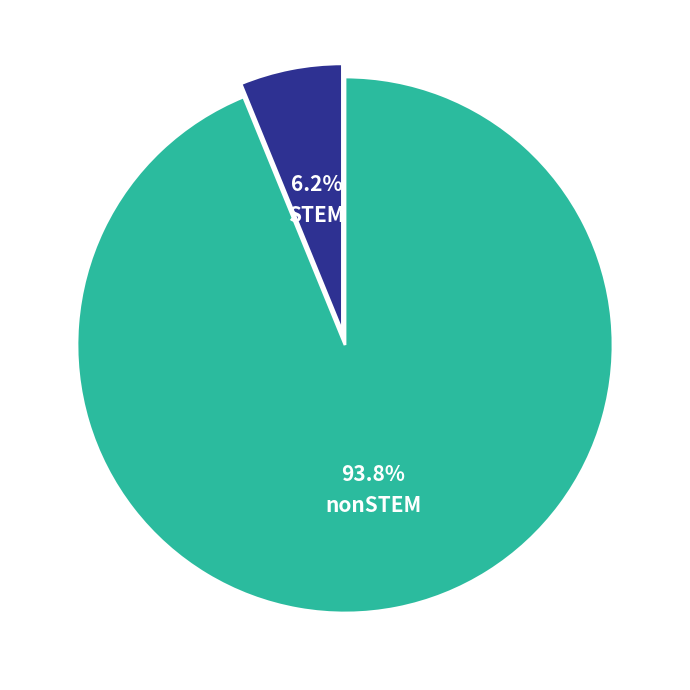

To the nearest percent, what is the difference between the largest and smallest slice percentages?

88%